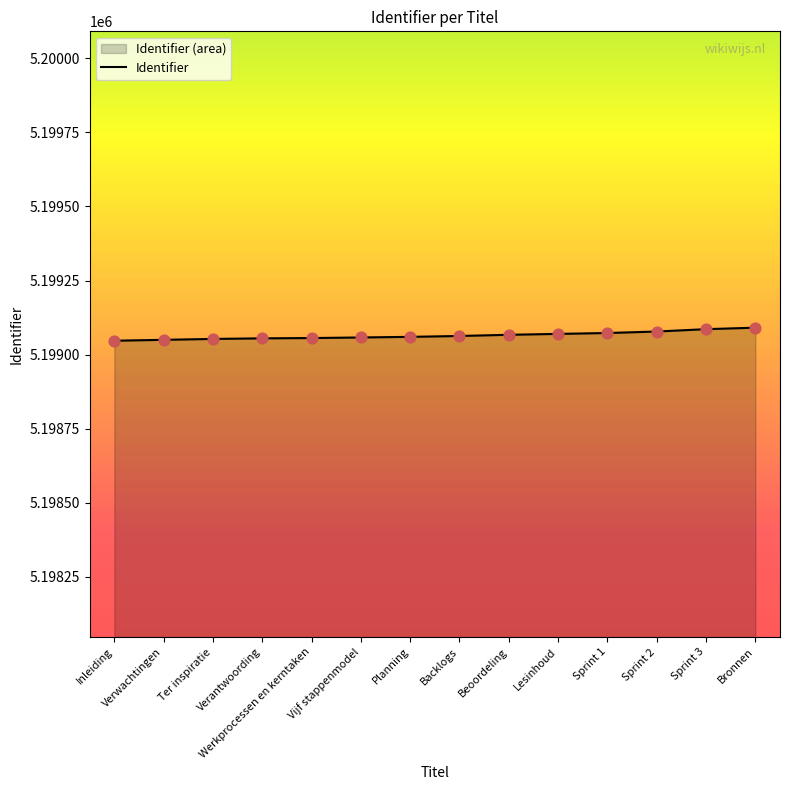

Which has a higher value, Backlogs or Werkprocessen en kerntaken?

Backlogs